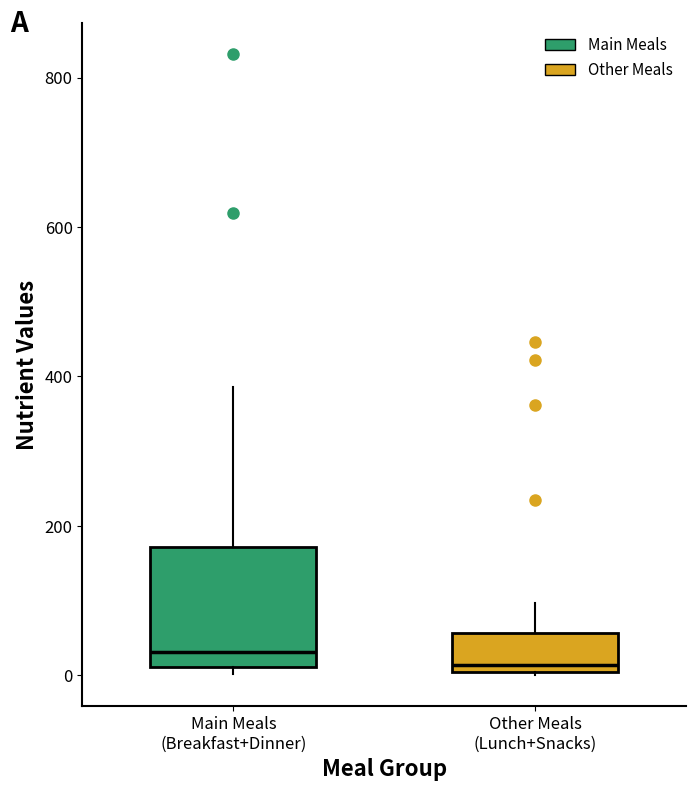

Where is the lower edge of the box for Other Meals (Lunch+Snacks) on the y-axis? The values are not printed on the chart, so give them approximately, as read against the axis.

0